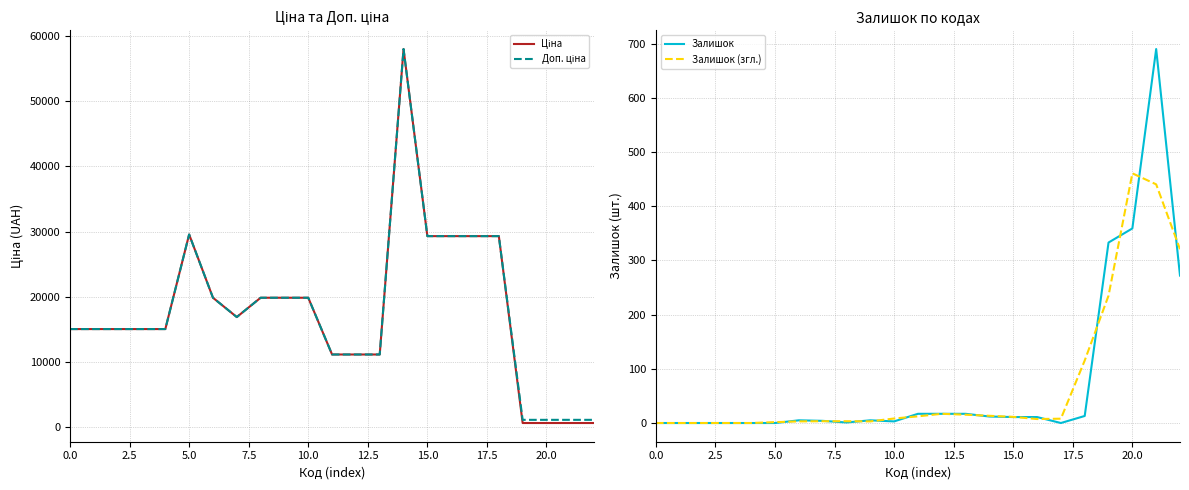

Which category has the highest value in the Залишок (згл.) series?

20.0